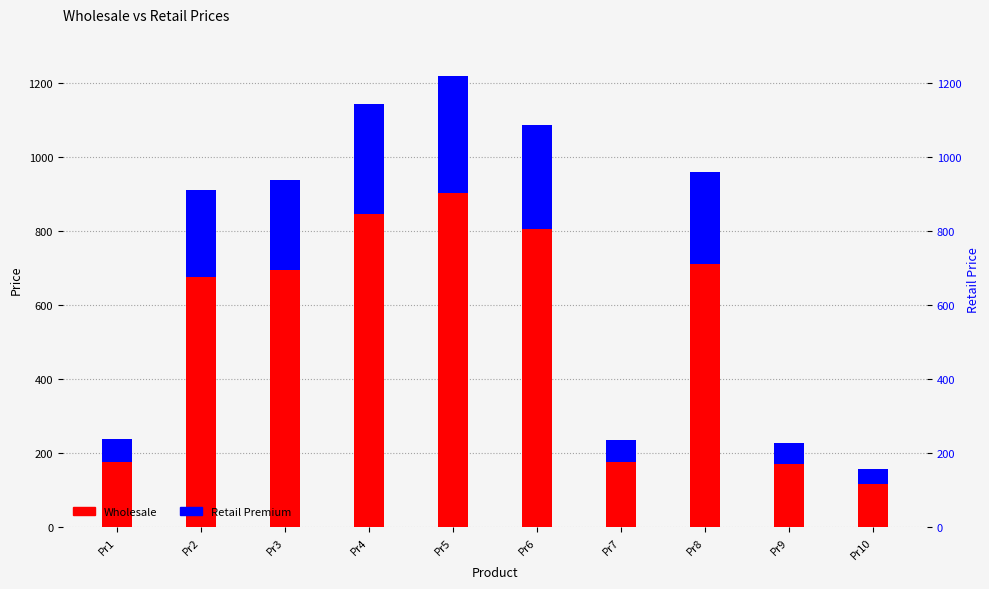

List the series in order of their peak value, highest first.

Wholesale, Retail Premium